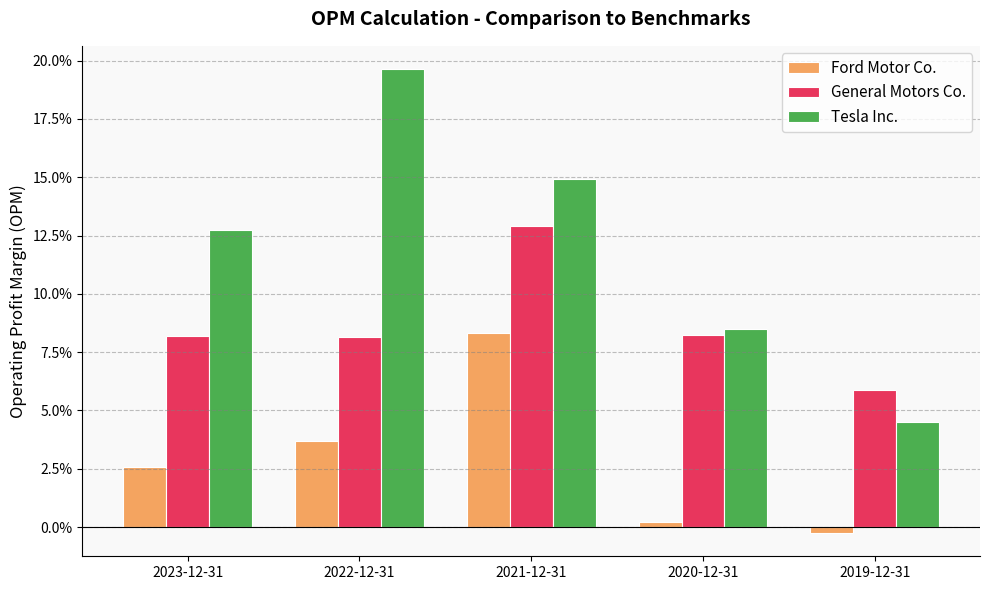

Where is General Motors Co. nearest to the value 0?

2019-12-31